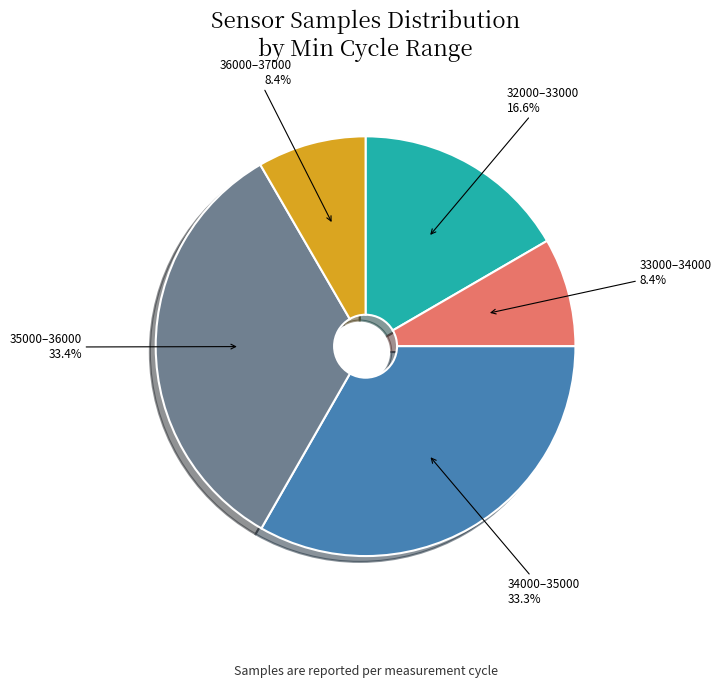

Does 36000–37000 represent more than half of the total?

No